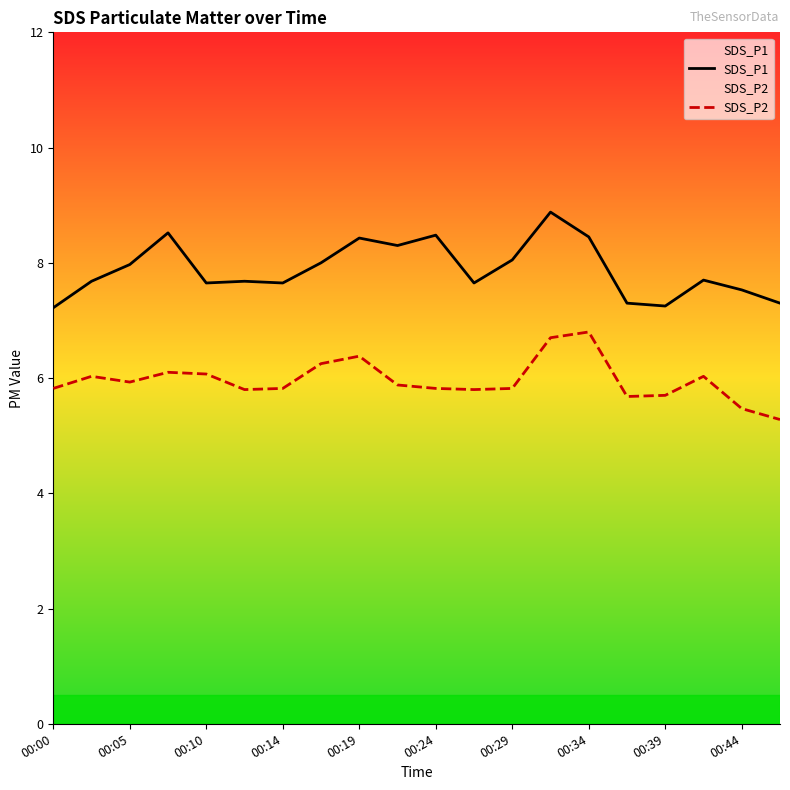

True or false: SDS_P2 has a value of 6.1 at 00:10.

True